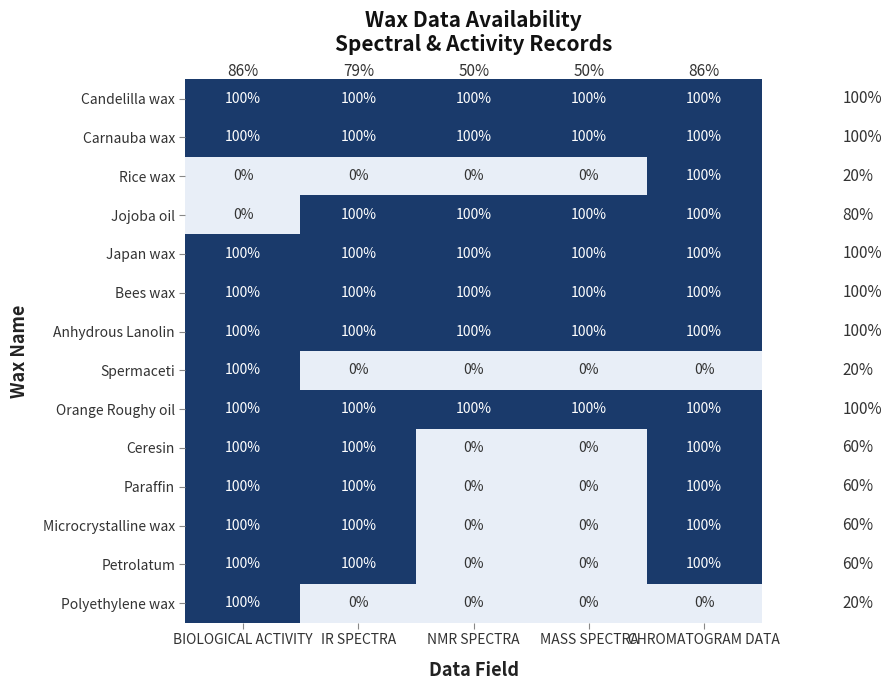

What is the spread (max minus min) of values at NMR SPECTRA?

100